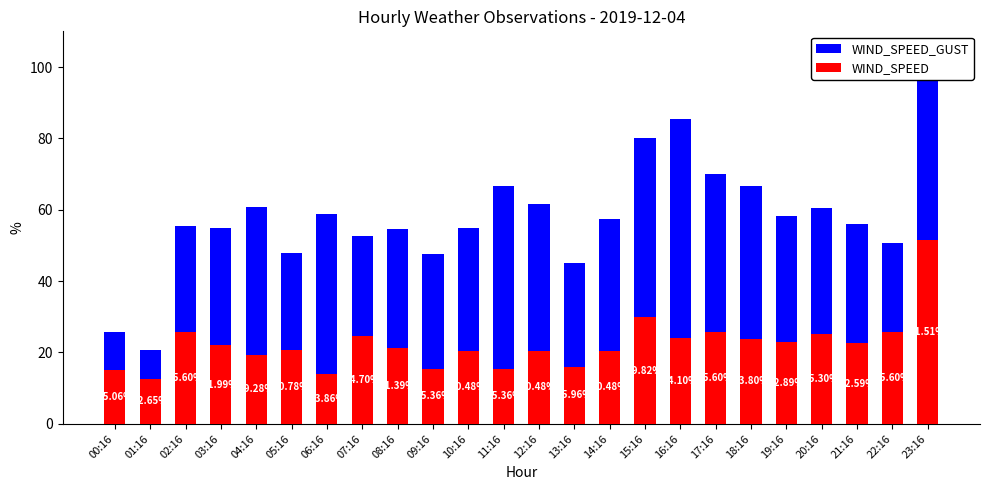

Reading left to right, extract all data points from this chart.

WIND_SPEED_GUST: 25.6	20.8	55.4	54.8	60.8	47.9	58.7	52.7	54.5	47.6	54.8	66.6	61.7	45.2	57.5	80.1	85.5	69.9	66.6	58.1	60.5	56.0	50.6	100.0
WIND_SPEED: 15.1	12.7	25.6	22.0	19.3	20.8	13.9	24.7	21.4	15.4	20.5	15.4	20.5	16.0	20.5	29.8	24.1	25.6	23.8	22.9	25.3	22.6	25.6	51.5